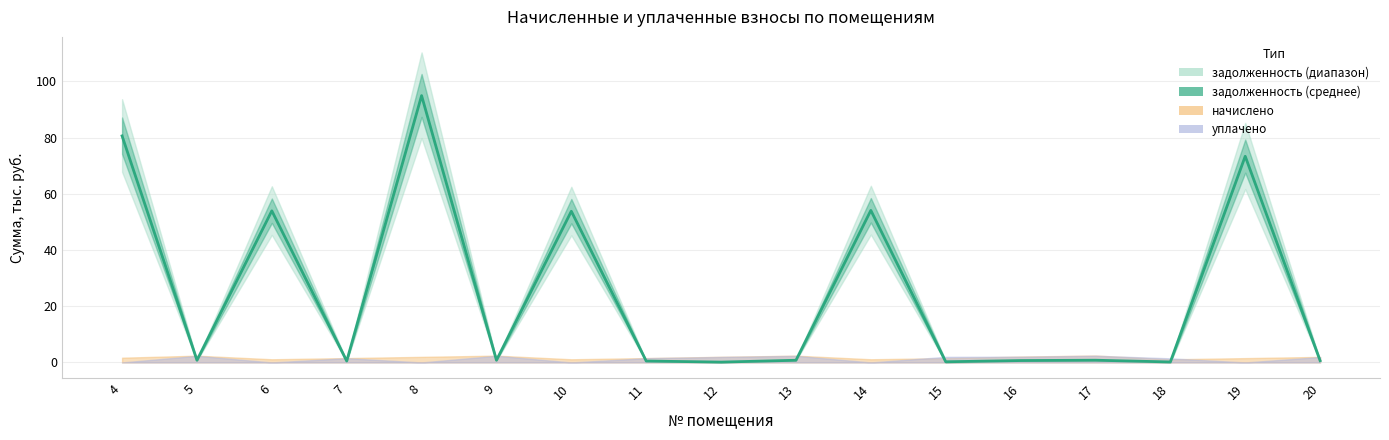

What is the average value?

24.5